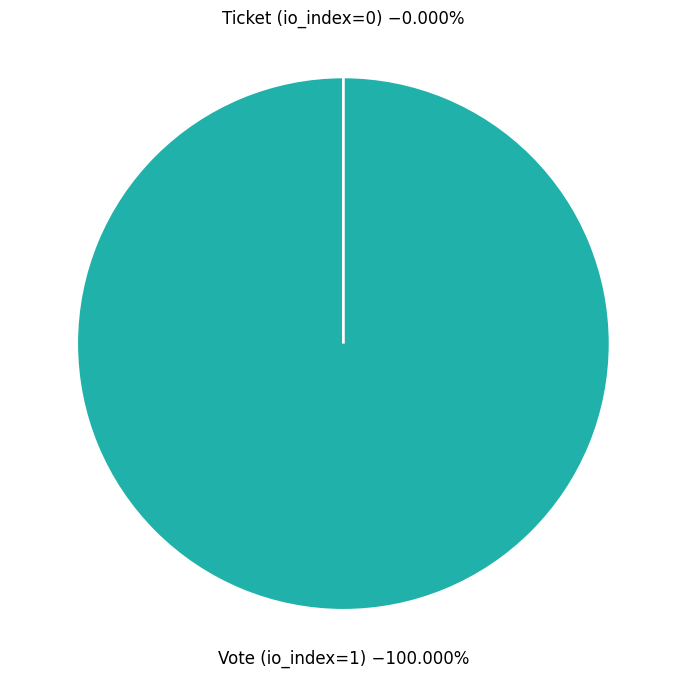

Which slice is the largest?

Vote (io_index=1)